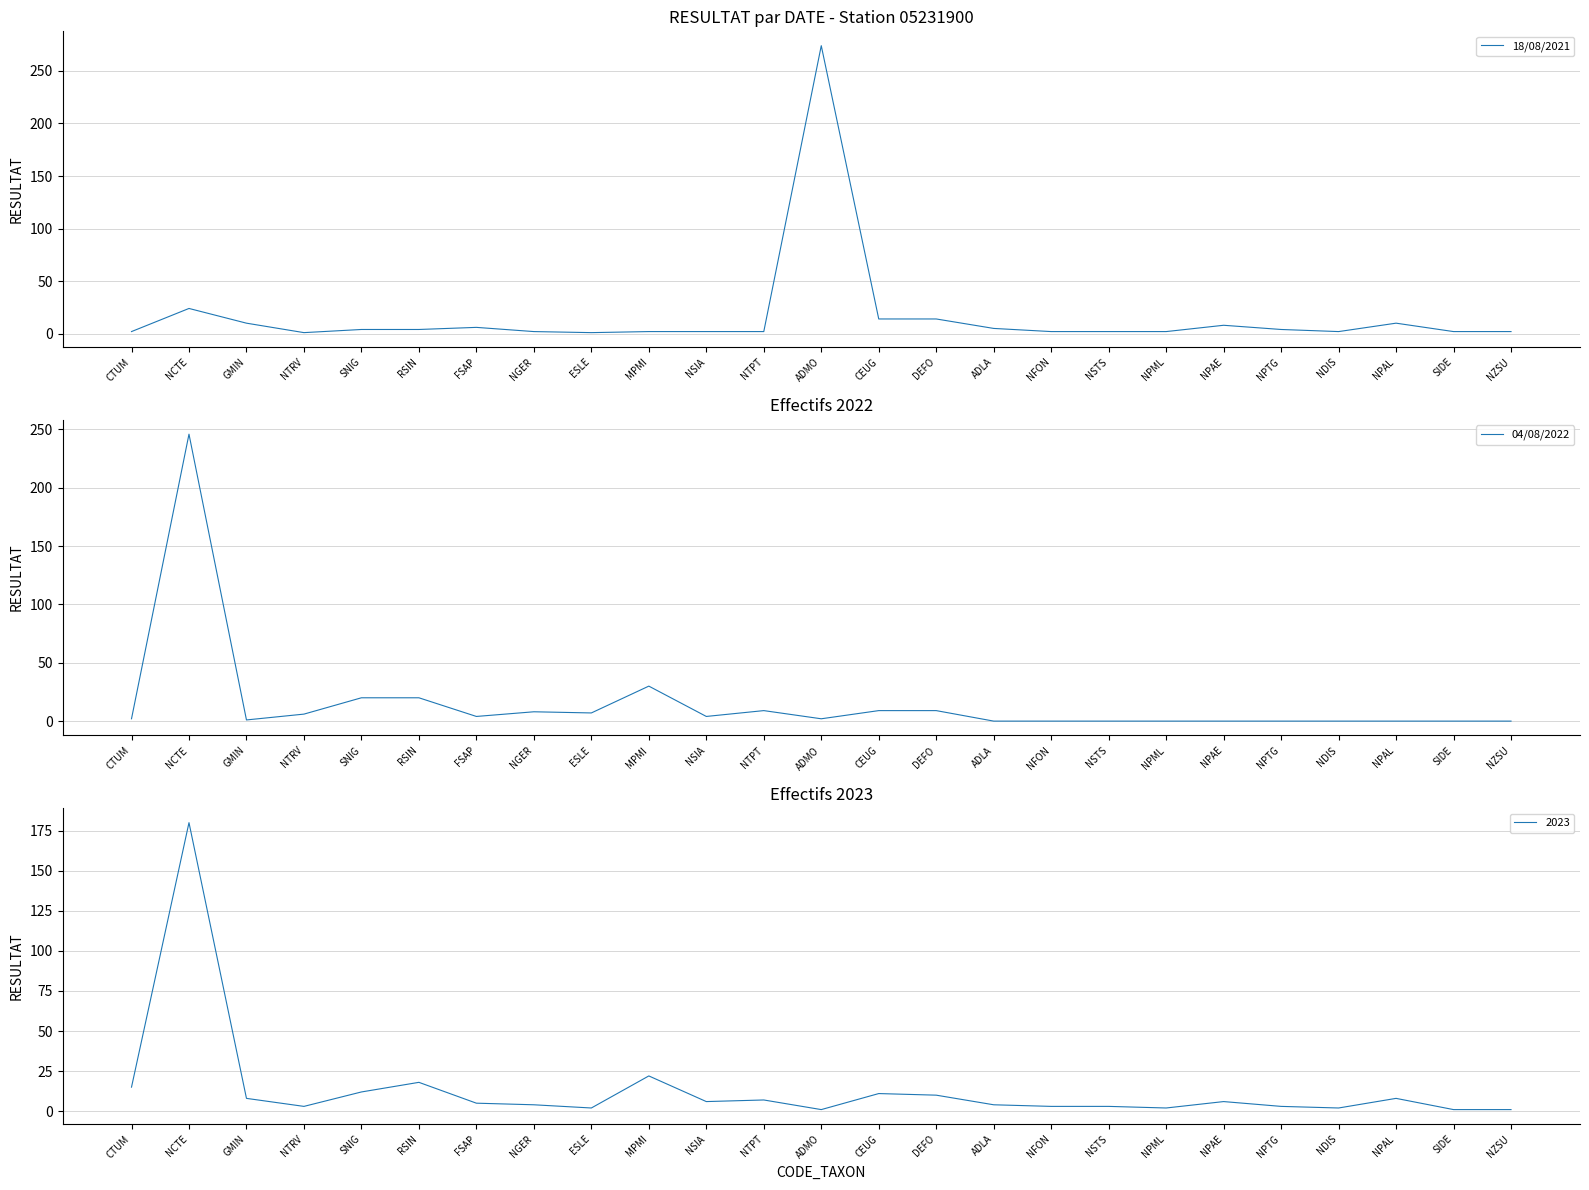

What is the label of the 19th point from the left?

NPML